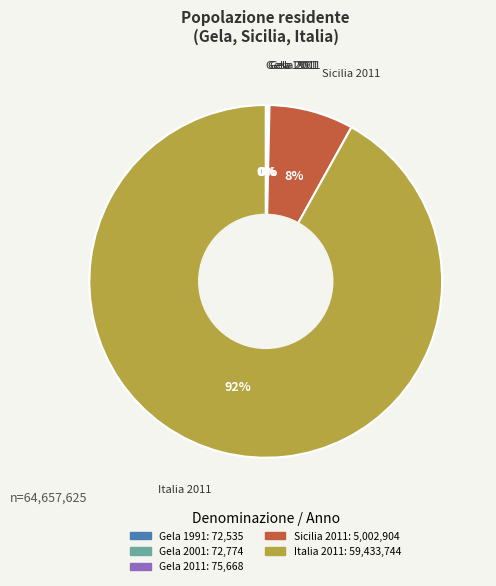

Which category has the biggest portion of the pie?

Italia 2011